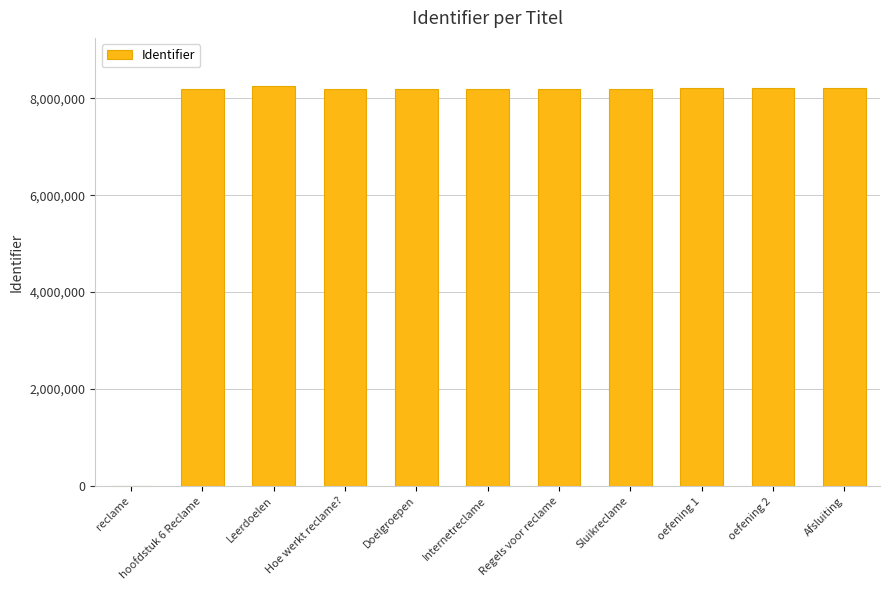

True or false: the data shows 3009770 at Internetreclame.

False